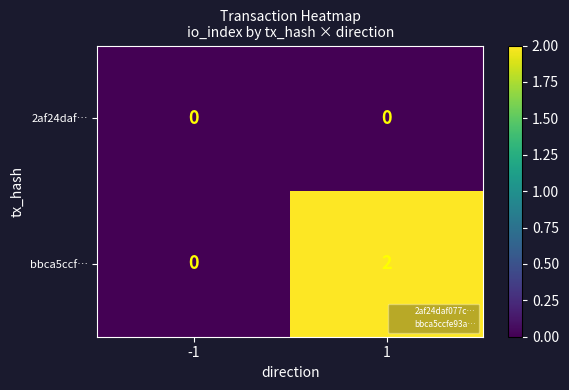

Rank the series by their average value, from highest to lowest.

bbca5ccf…, 2af24daf…